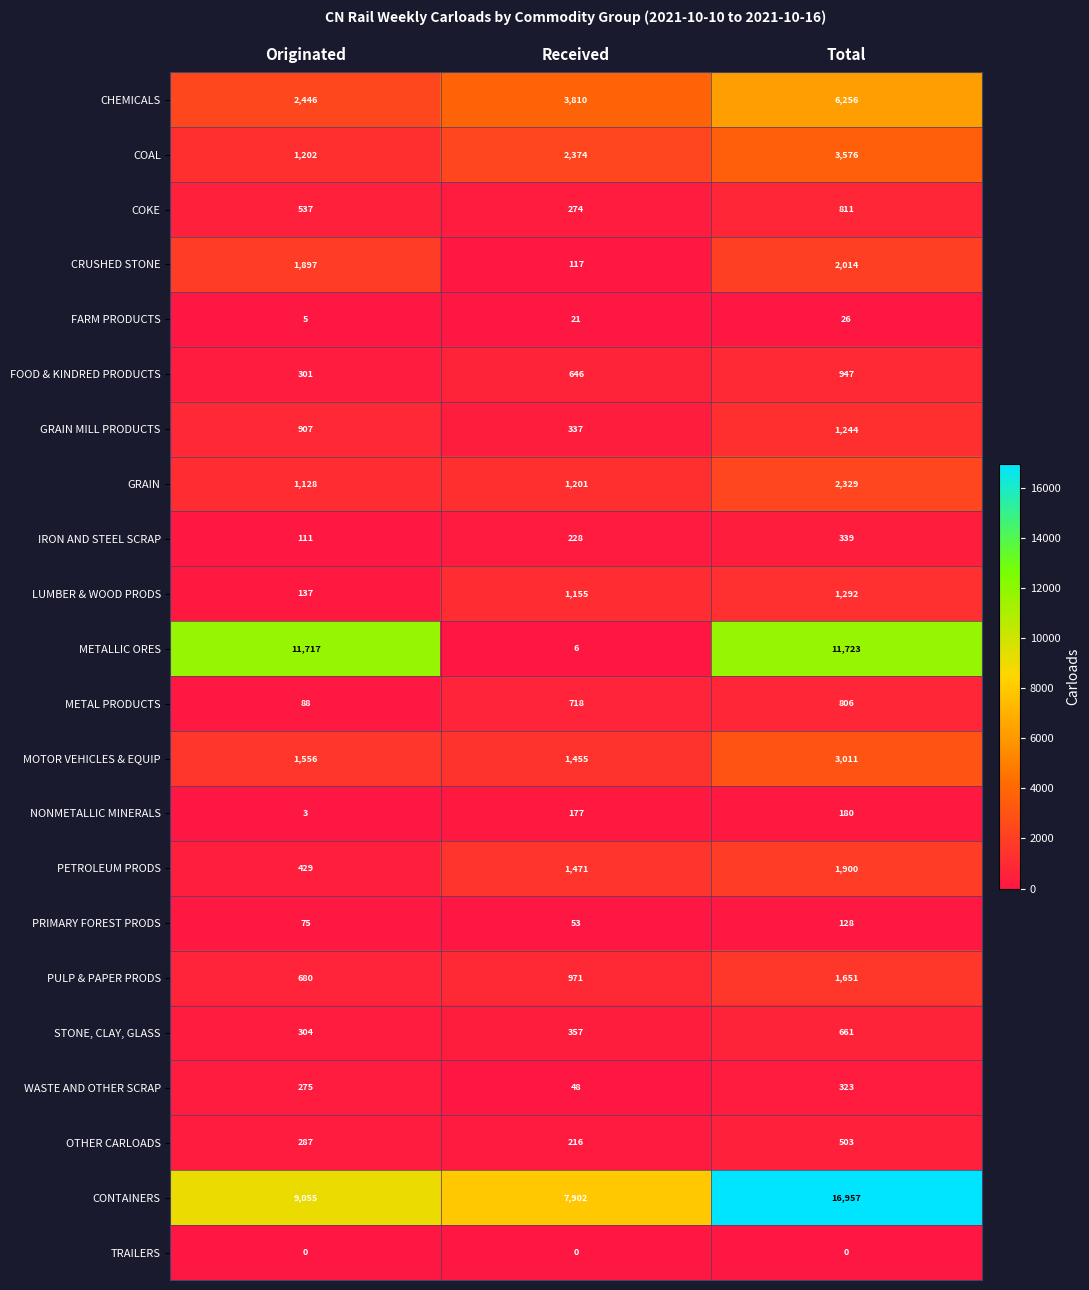

True or false: METALLIC ORES has a value of 20587 at Total.

False